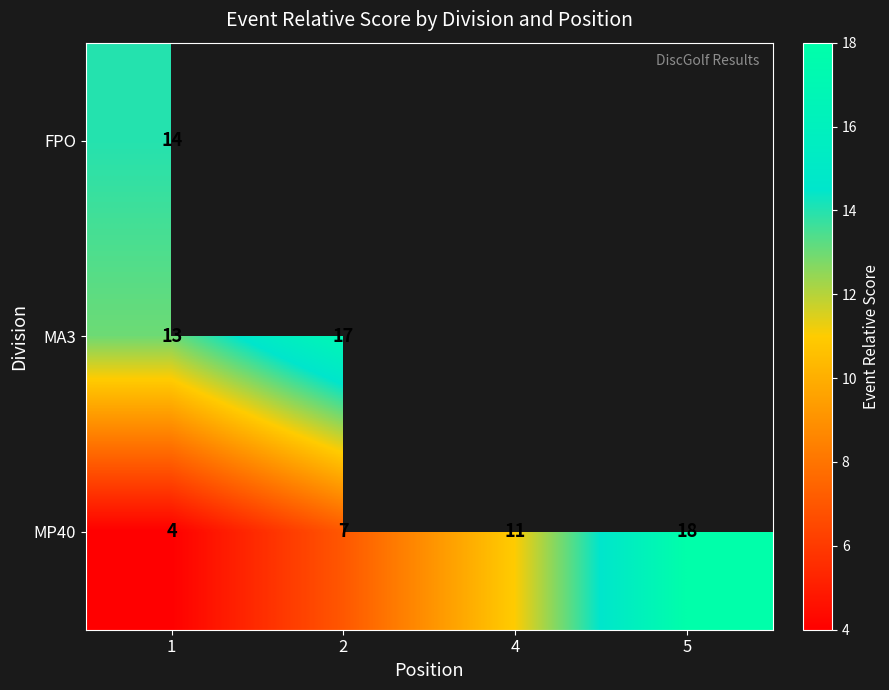

List the labels in order of MP40 value, largest first.

5, 4, 2, 1